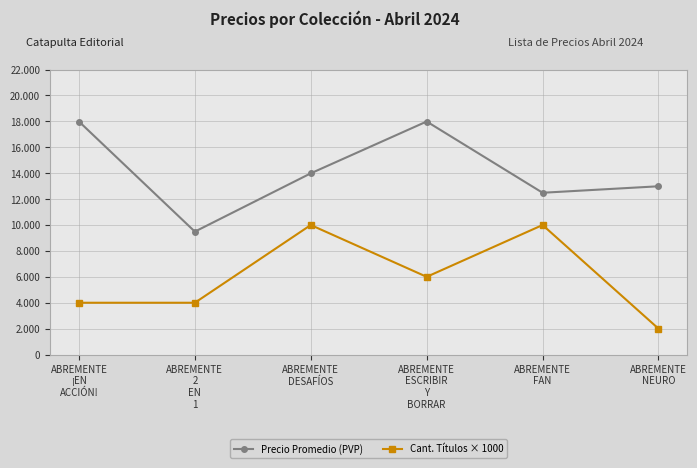

Which series has the largest total across all categories?

Precio Promedio (PVP)